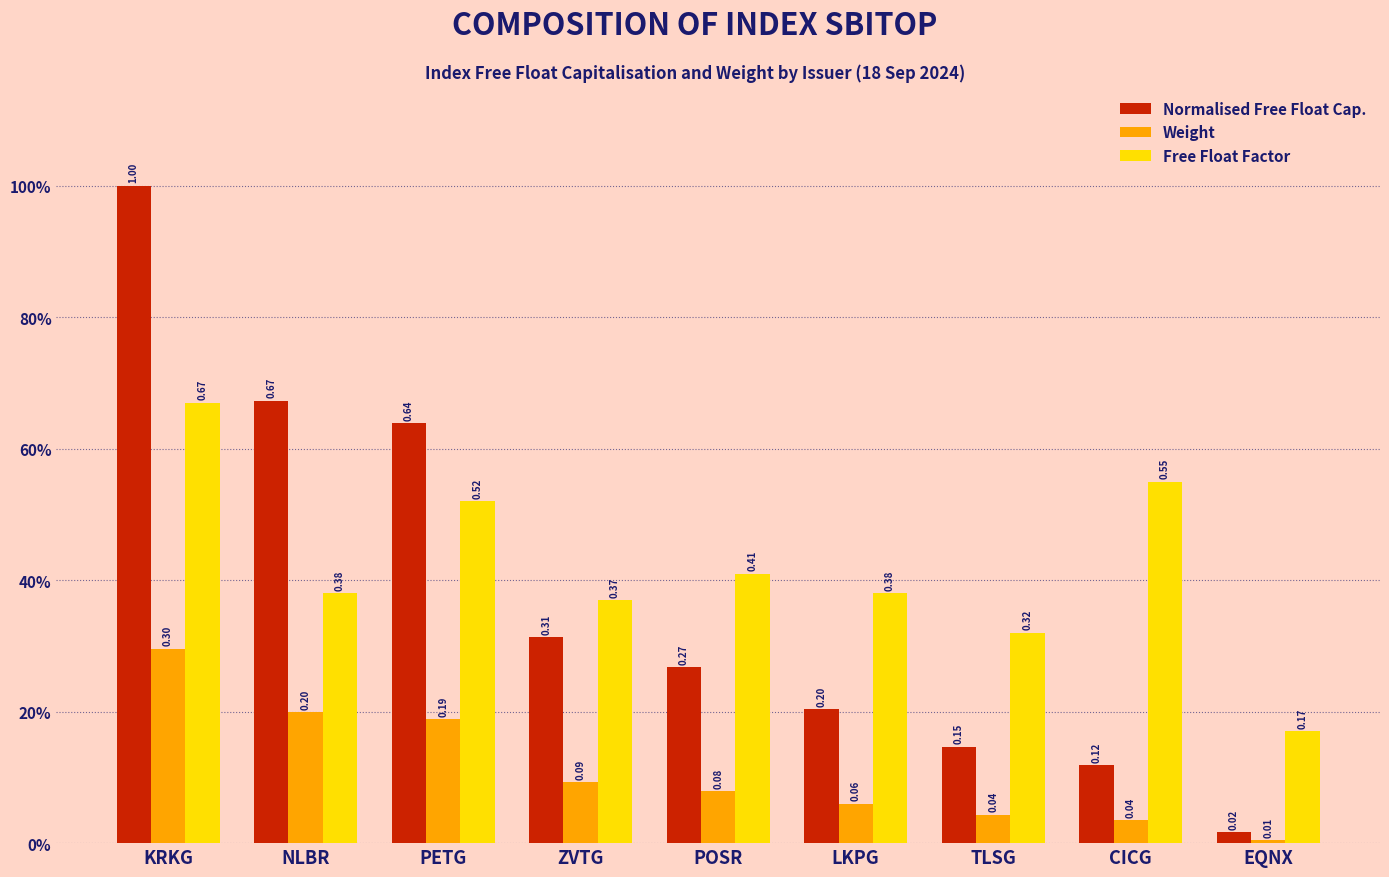

At how many categories does at least one series exceed 0?

9